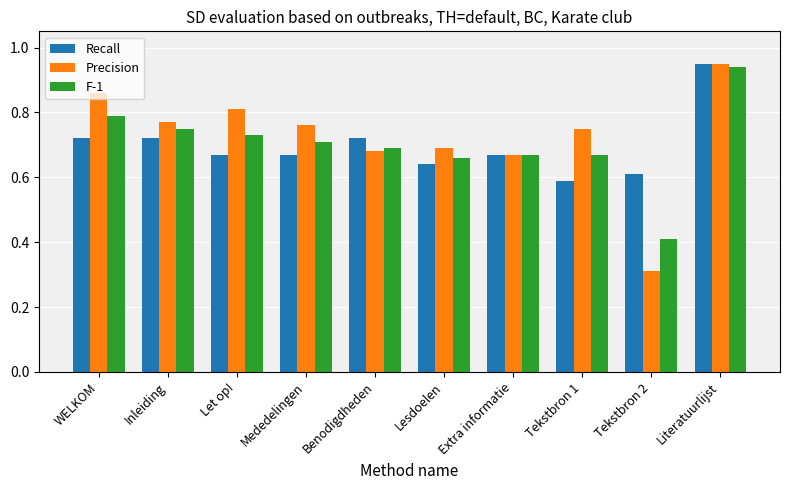

True or false: F-1 has a value of 1.1 at Tekstbron 1.

False